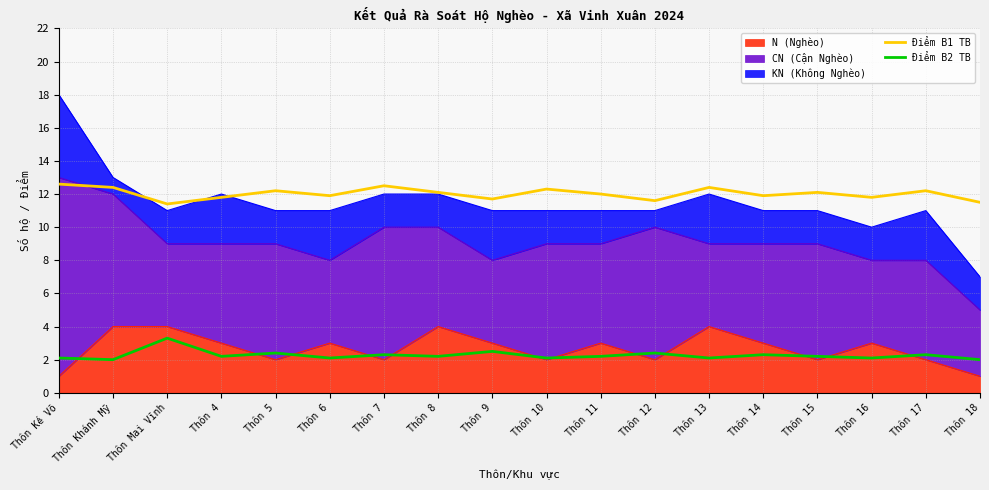

Where is Điểm B1 TB nearest to the value 12?

Thôn 11